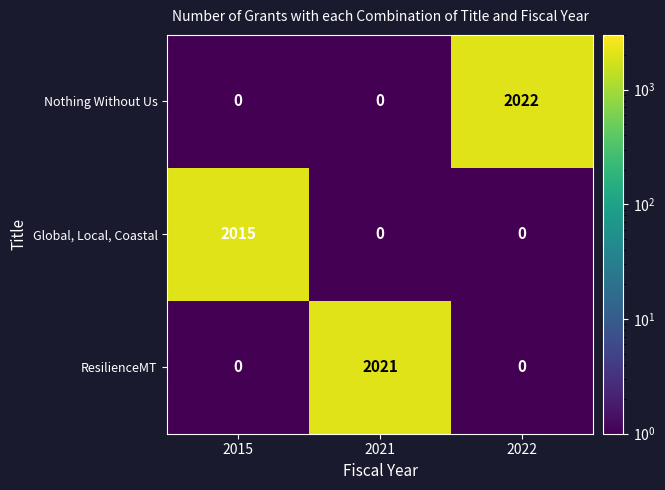

The Nothing Without Us series shows 2022 at 2022. True or false?

True